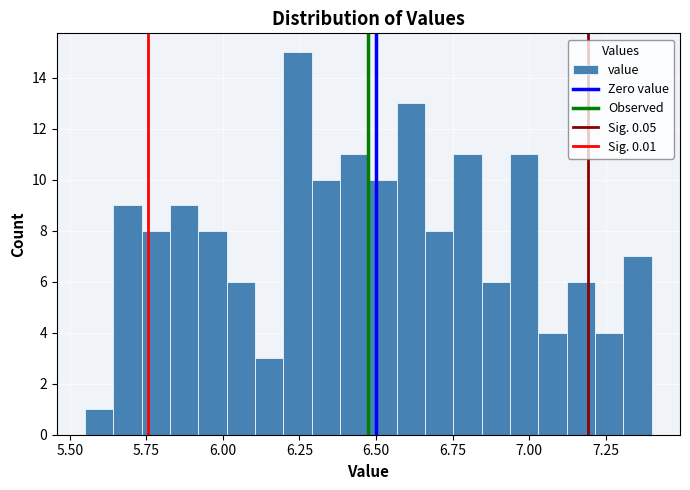

Around what value on the x-axis is the tallest bar? Give the approximate position of its centre, as read against the axis.

6.25